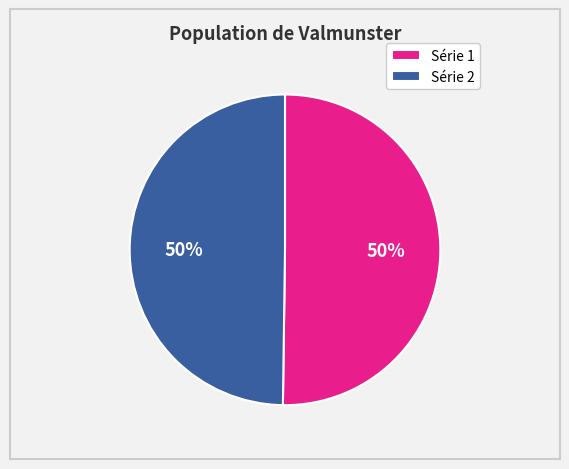

True or false: Série 2 accounts for 55% of the total.

False